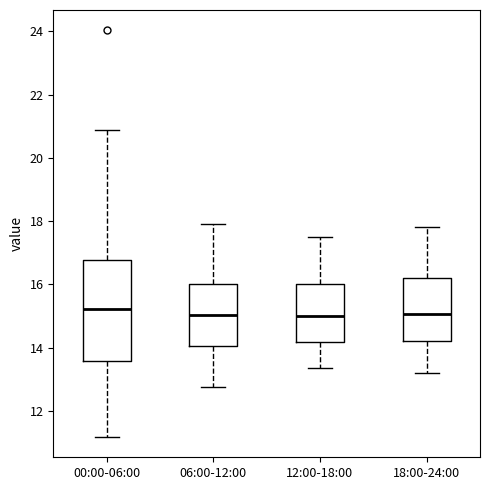

Where is the lower edge of the box for 00:00-06:00 on the y-axis? The values are not printed on the chart, so give them approximately, as read against the axis.

13.6